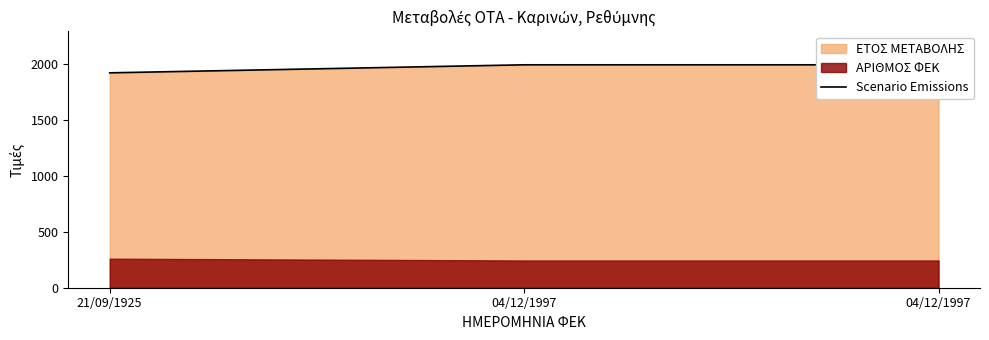

List the labels in order of value, largest first.

04/12/1997, 04/12/1997, 21/09/1925